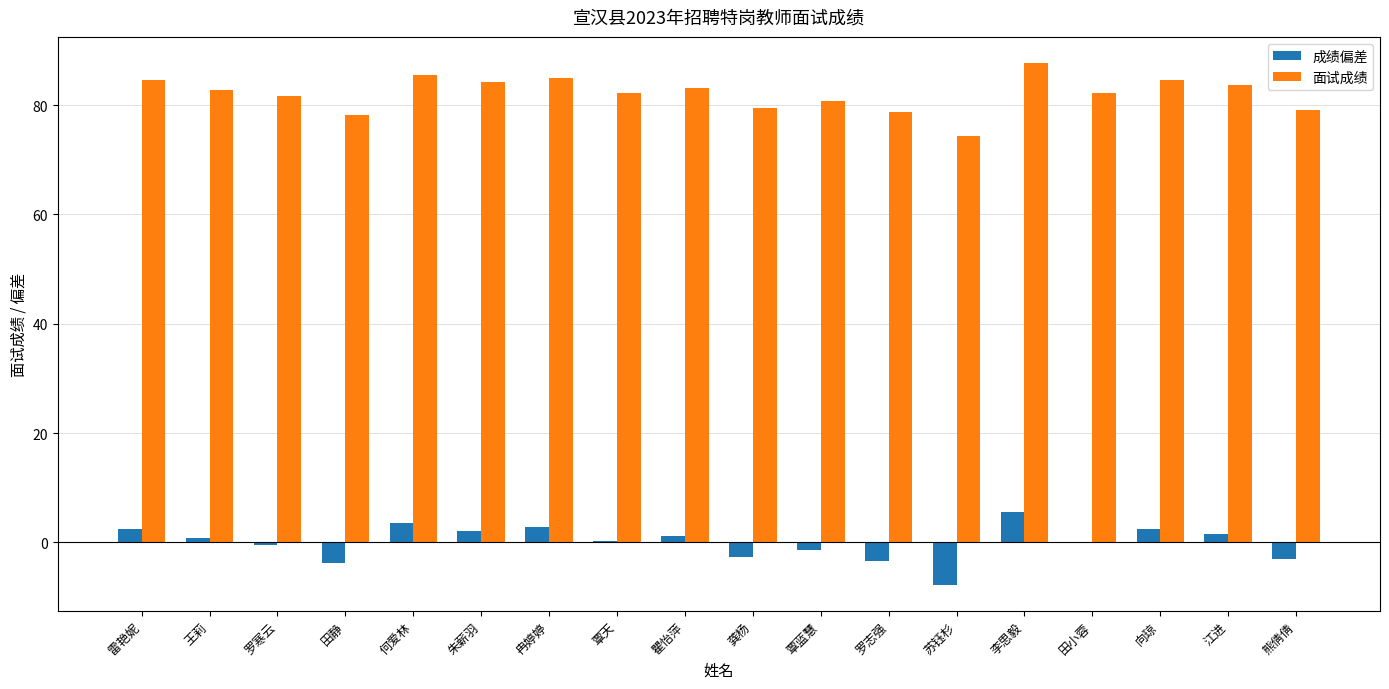

What are all the series names shown in the legend?

成绩偏差, 面试成绩